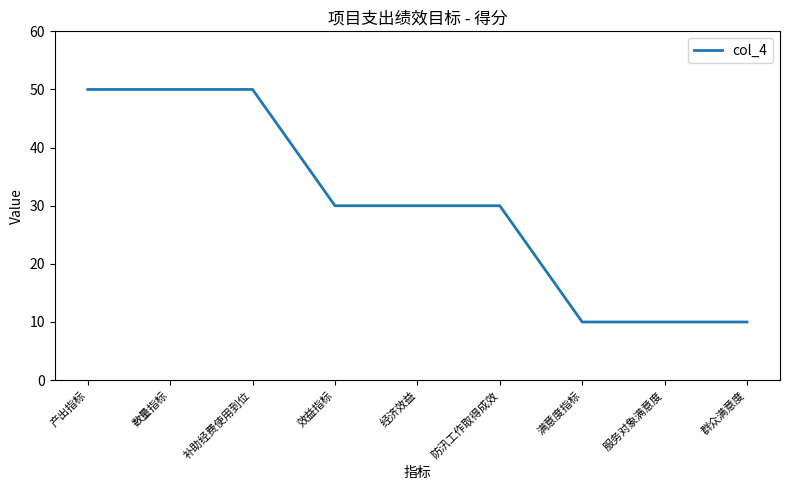

What is the change in value from 产出指标 to 满意度指标?

-40